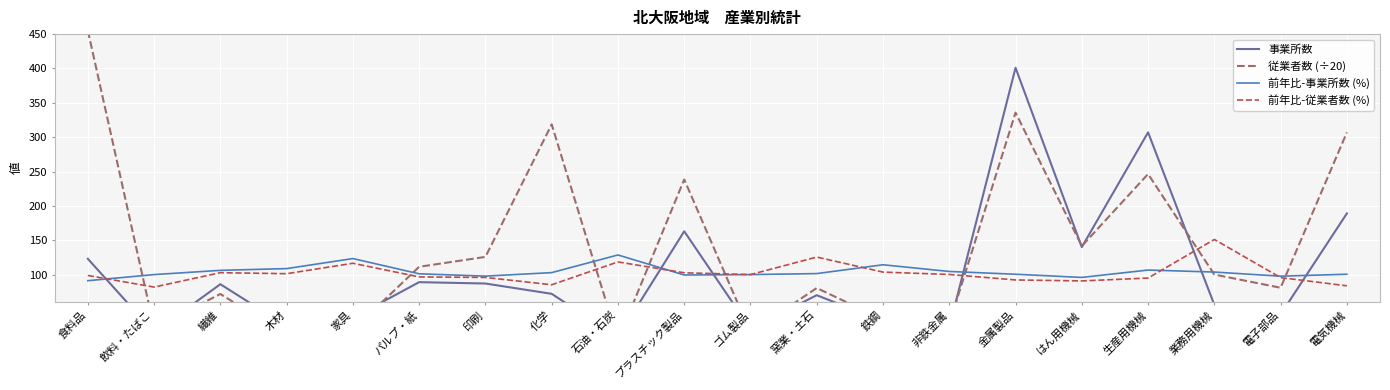

Which series has the largest total across all categories?

従業者数 (÷20)